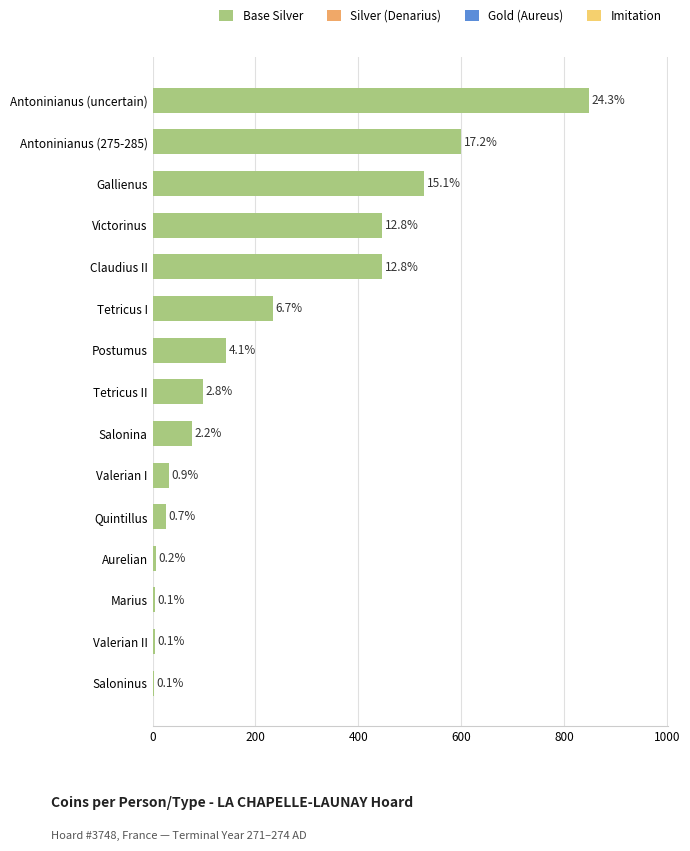

Does the chart contain stacked bars?

No